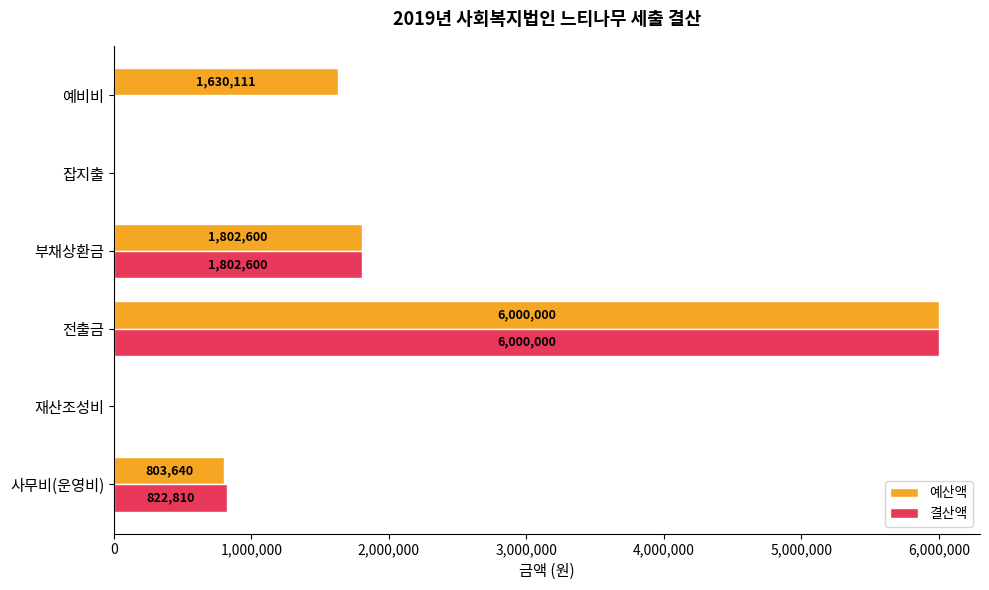

Which category has the highest value across all series?

전출금